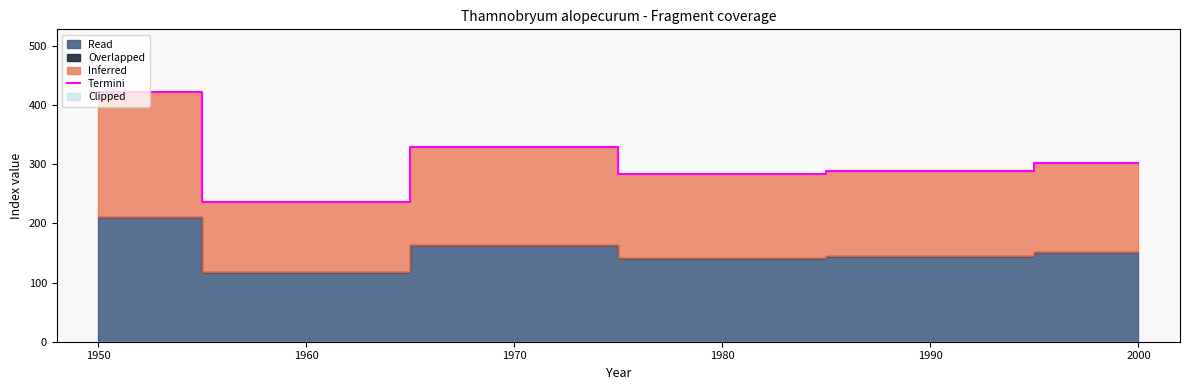

True or false: Termini has a value of 524 at 2000.

False